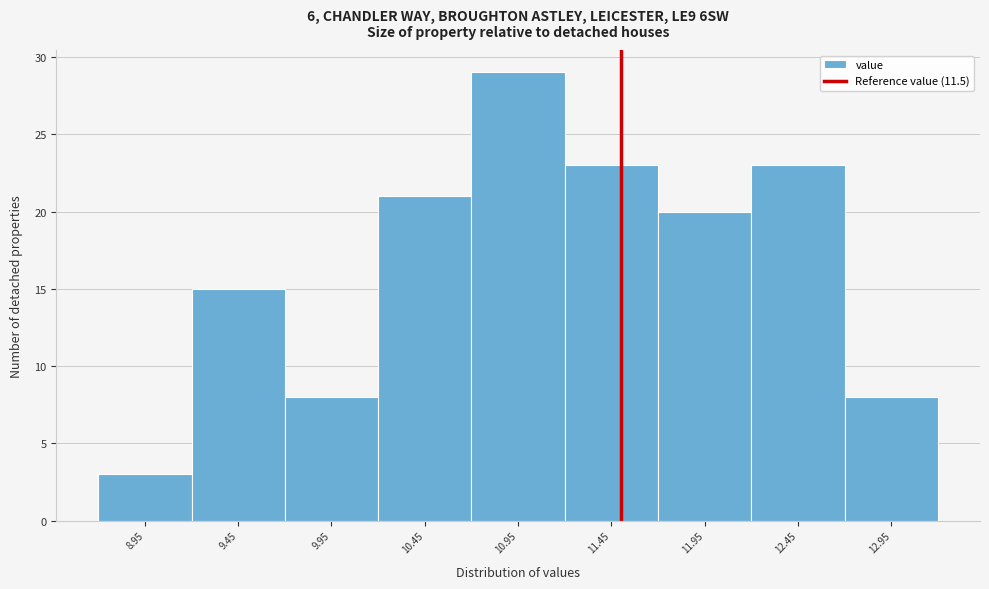

Reading left to right, transcribe this chart: for each bar, give the range it covers on the x-axis and its height. The values are not printed on the chart, so give them approximately, as read against the axis.

8.7 to 9.2: 3
9.2 to 9.7: 15
9.7 to 10.2: 8
10.2 to 10.7: 21
10.7 to 11.2: 29
11.2 to 11.7: 23
11.7 to 12.2: 20
12.2 to 12.7: 23
12.7 to 13.2: 8